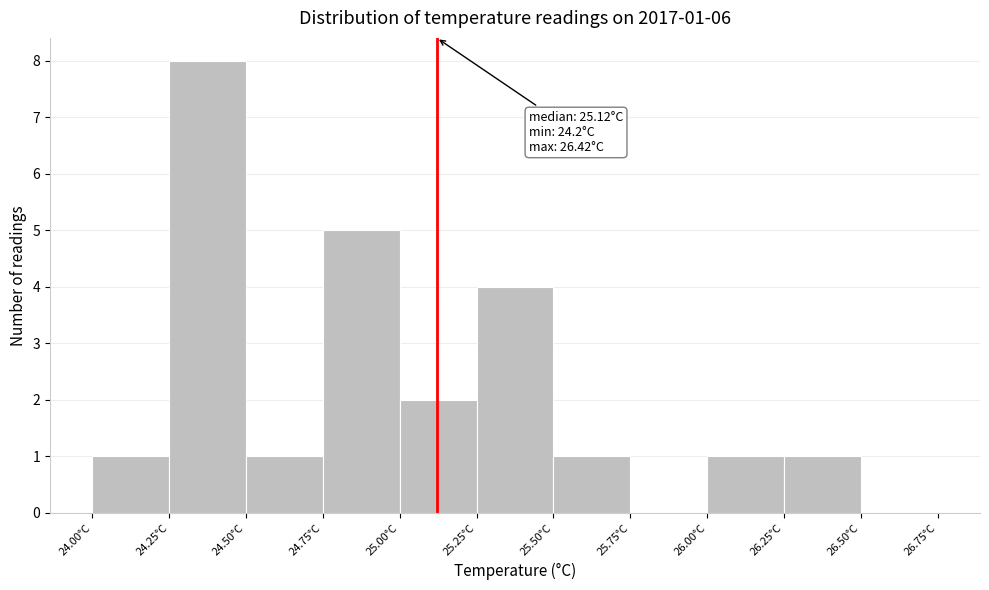

Which range on the x-axis has the tallest bar?

24.25 to 24.50